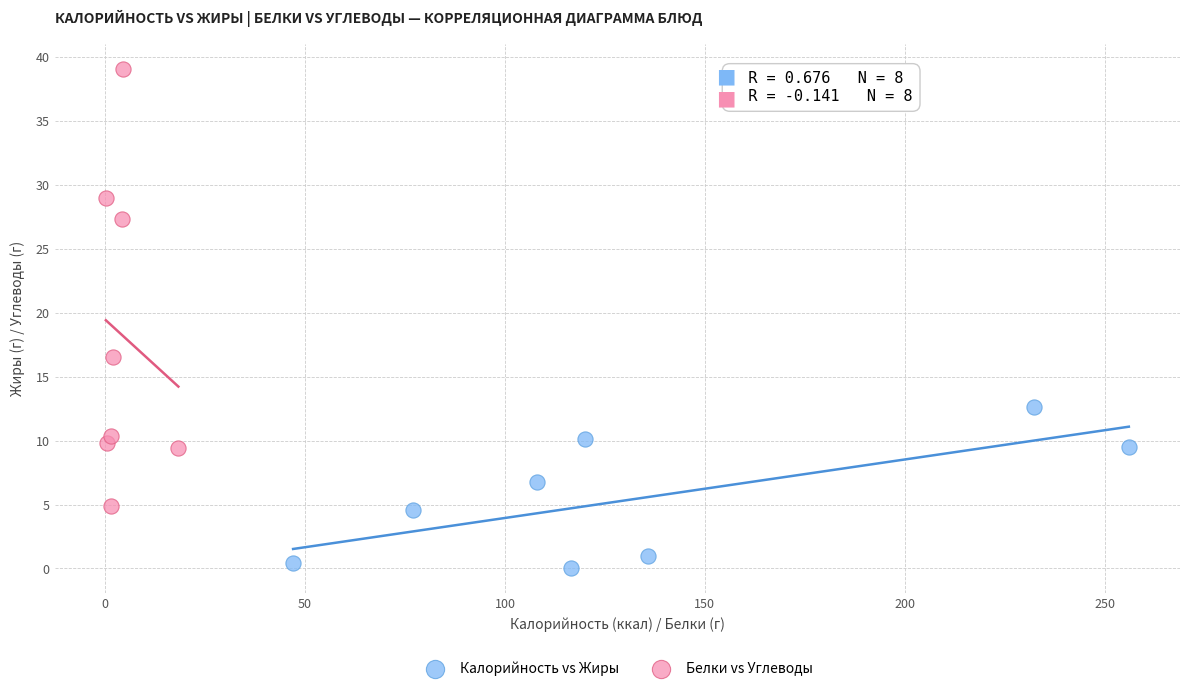

Which series contains the highest Y value?

Белки vs Углеводы